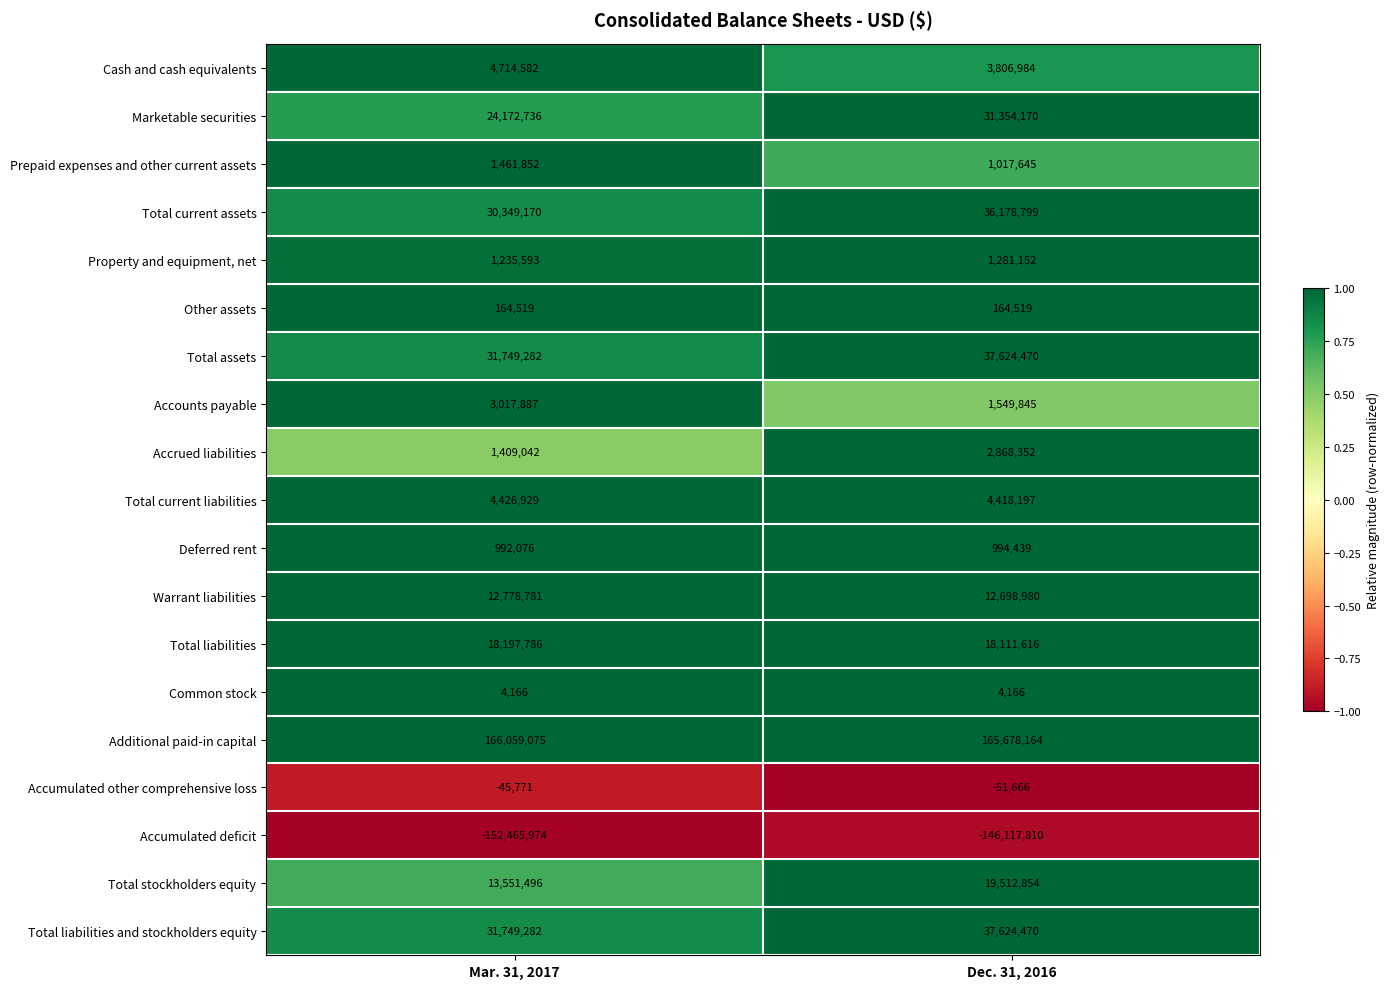

Rank the categories by Prepaid expenses and other current assets value from lowest to highest.

Dec. 31, 2016, Mar. 31, 2017